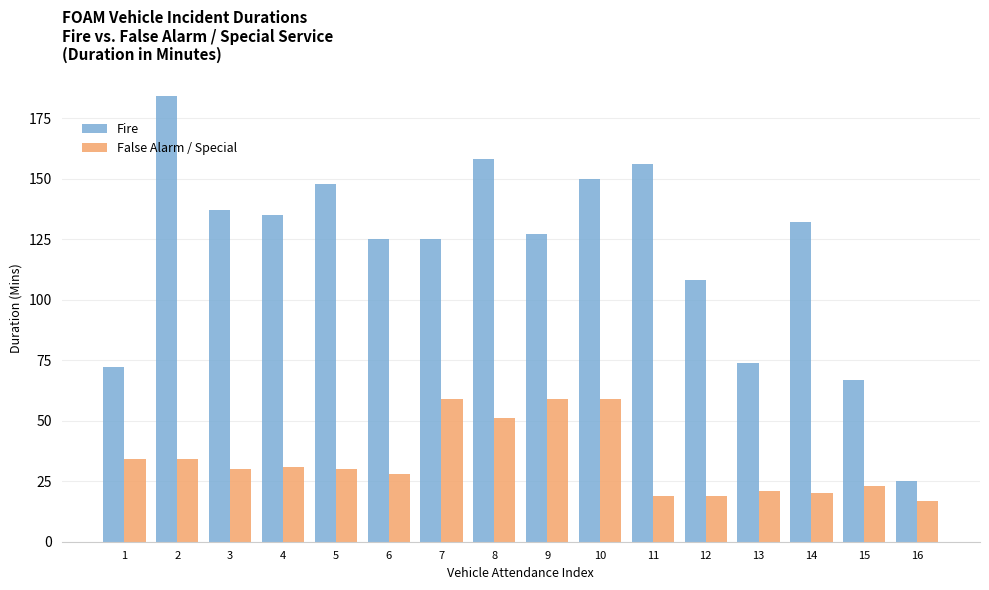

Rank the series by their maximum value, from highest to lowest.

Fire, False Alarm / Special